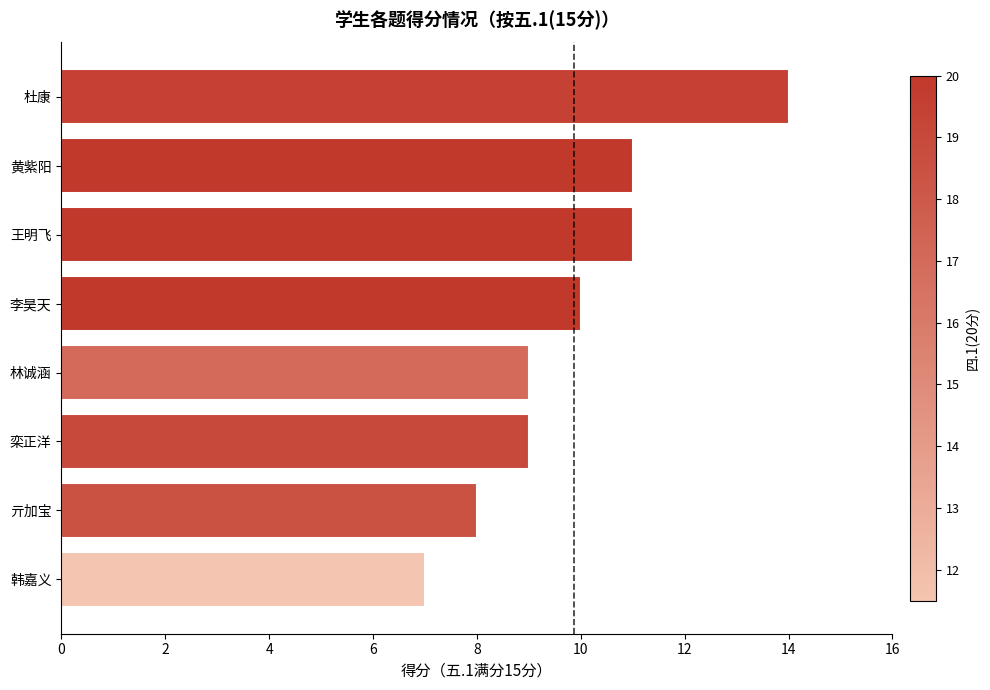

What is the difference between the second highest and second lowest values?

3